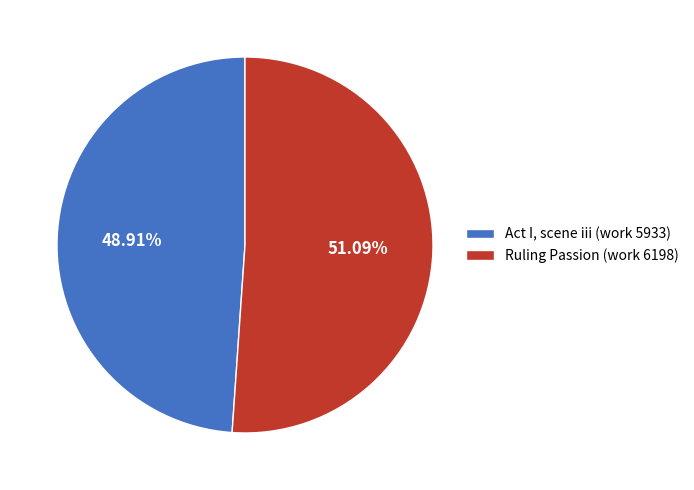

Is the sum of Ruling Passion (work 6198) and Act I, scene iii (work 5933) greater than half?

Yes